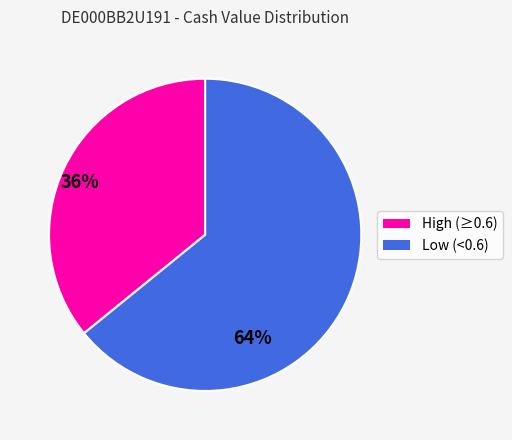

Does any single category account for the majority?

Yes